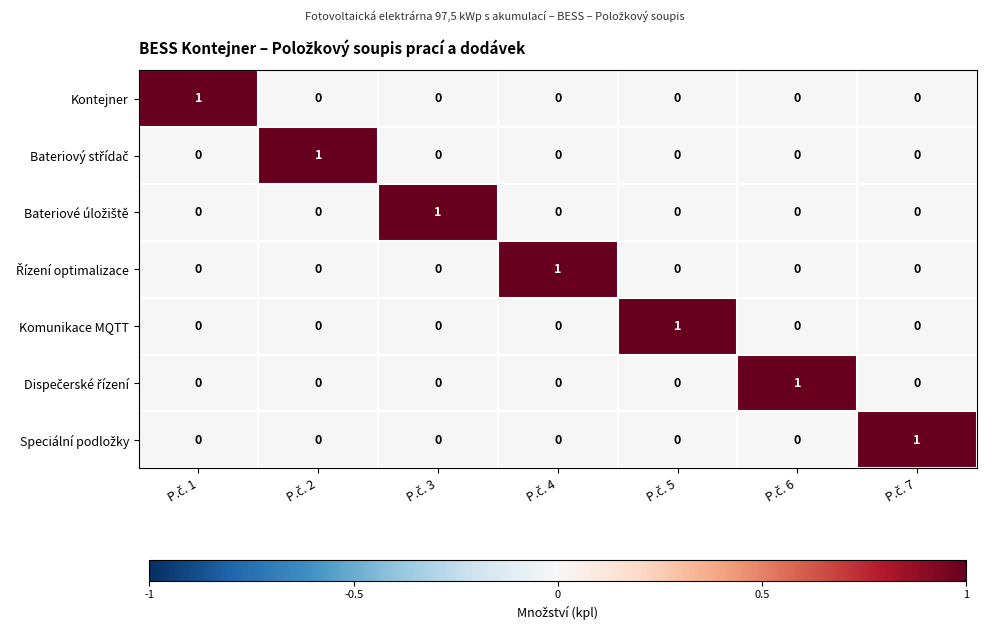

How many Komunikace MQTT values are between 0 and 1?

7